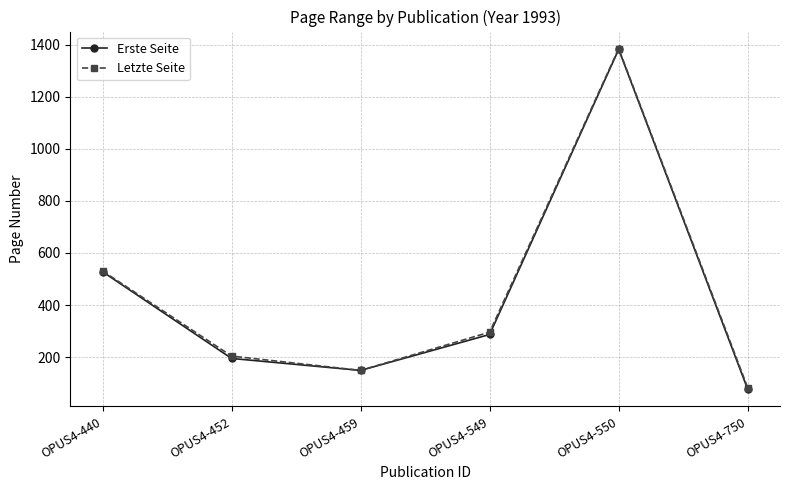

Which category has the highest value across all series?

OPUS4-550